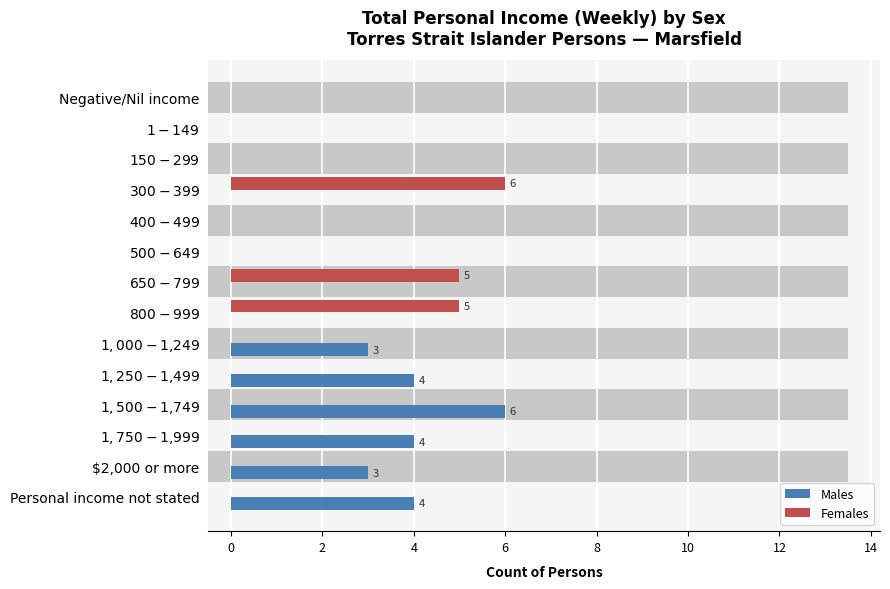

Reading left to right, extract all data points from this chart.

Males: 0	0	0	0	0	0	0	0	3	4	6	4	3	4
Females: 0	0	0	6	0	0	5	5	0	0	0	0	0	0